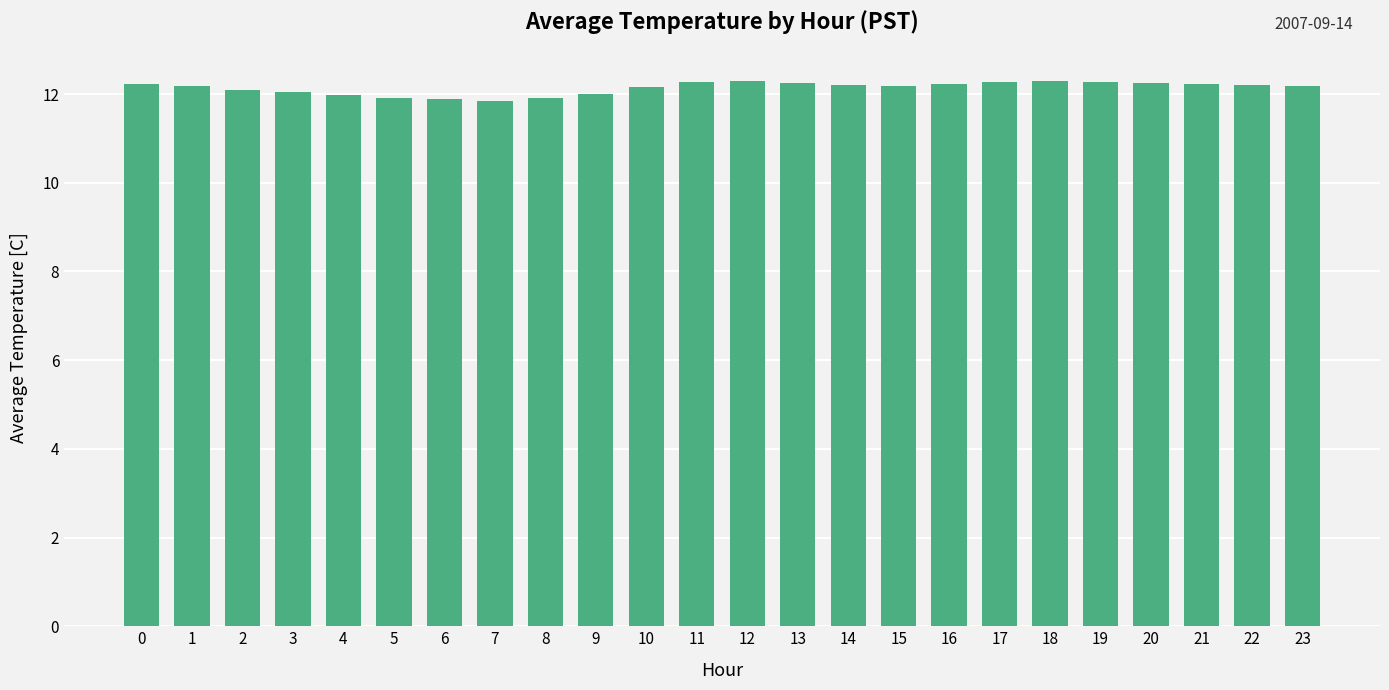

How many series are shown in this chart?

1